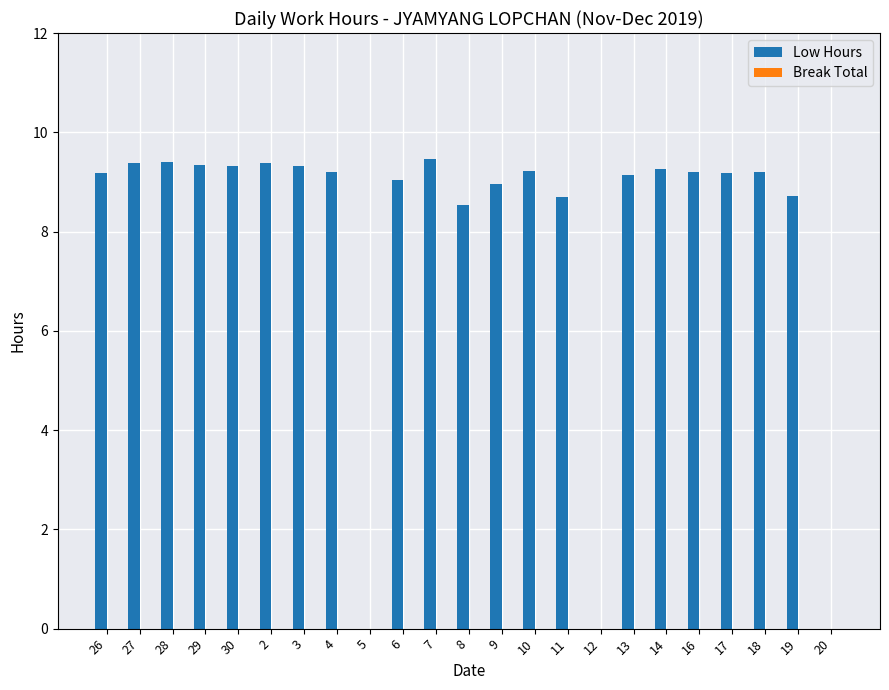

What is the greatest value displayed?

9.5